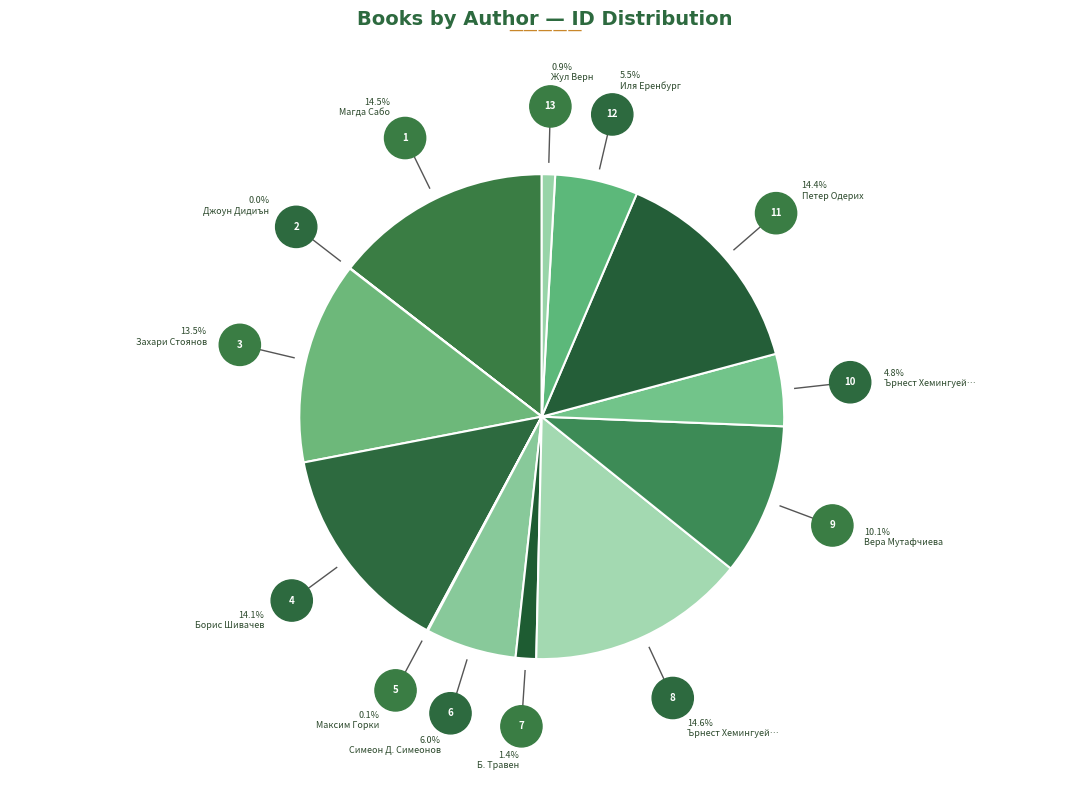

What is the largest slice in the pie chart?

Ърнест Хемингуей (писма)